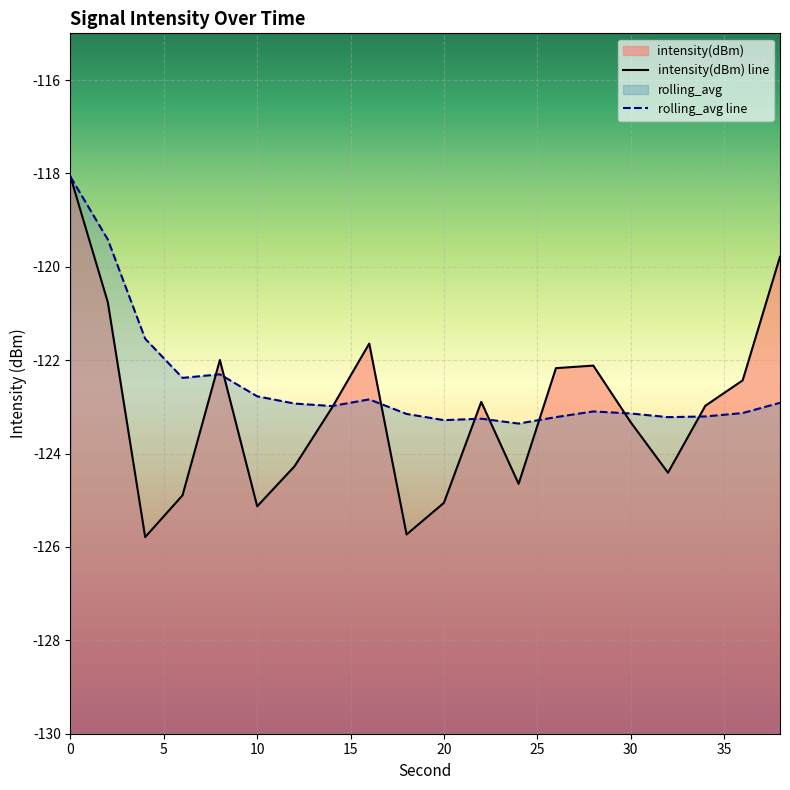

Between which two adjacent categories do intensity(dBm) and rolling_avg first intersect?

6 and 8